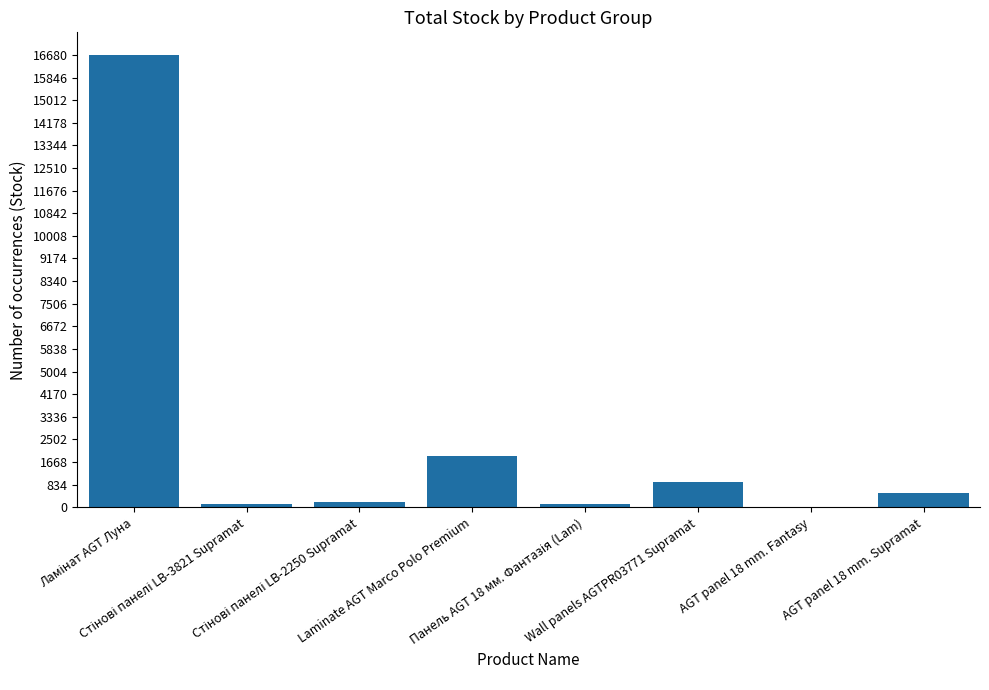

Are the bars horizontal?

No